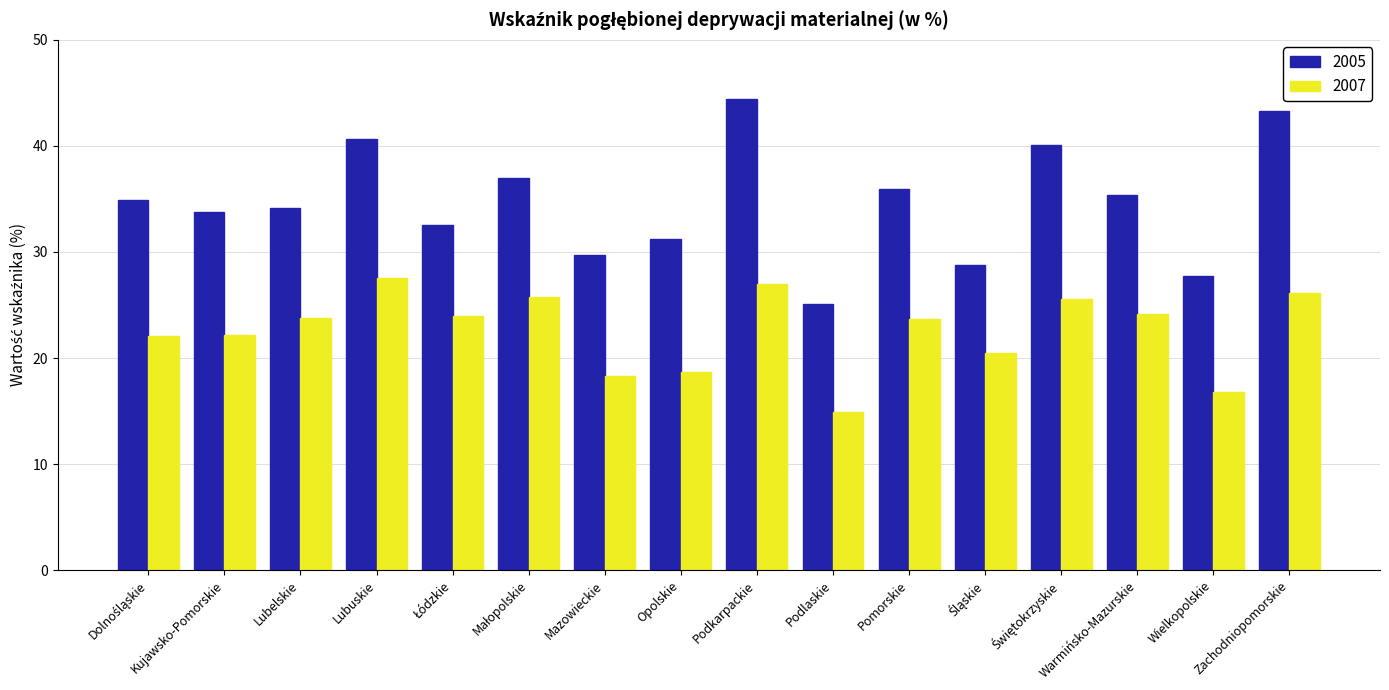

List the series in order of their overall mean, lowest first.

2007, 2005